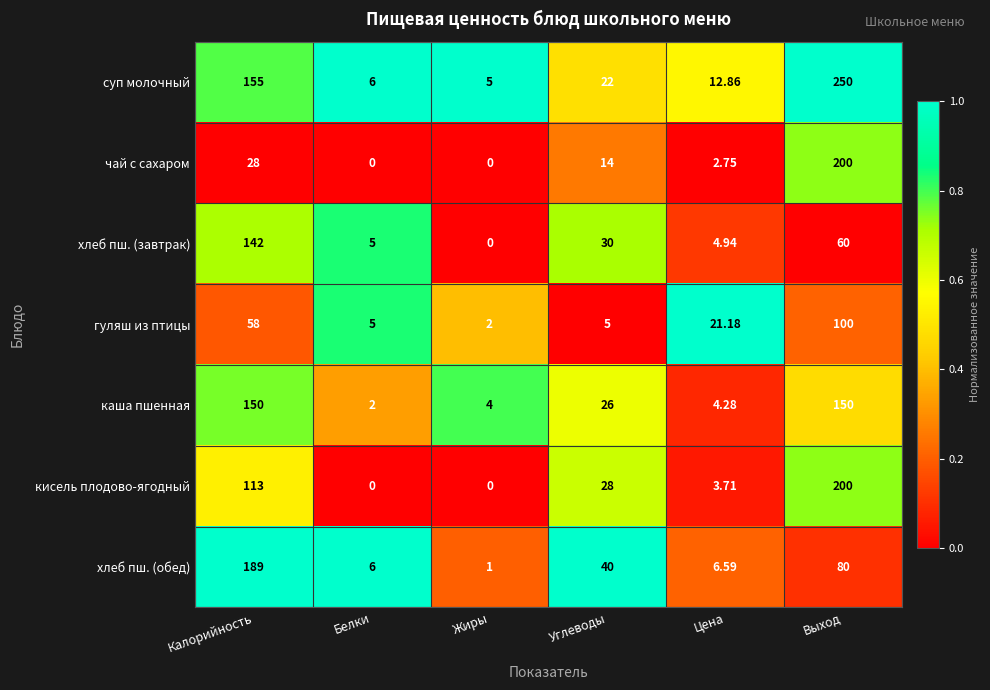

Between Калорийность and Углеводы, which series saw the biggest shift?

хлеб пш. (обед)